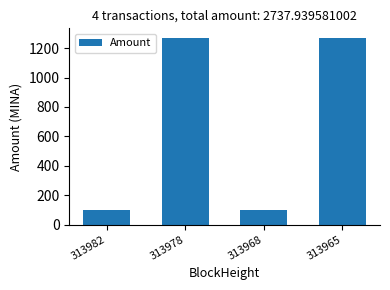

What is the maximum value shown in the chart?

1271.0